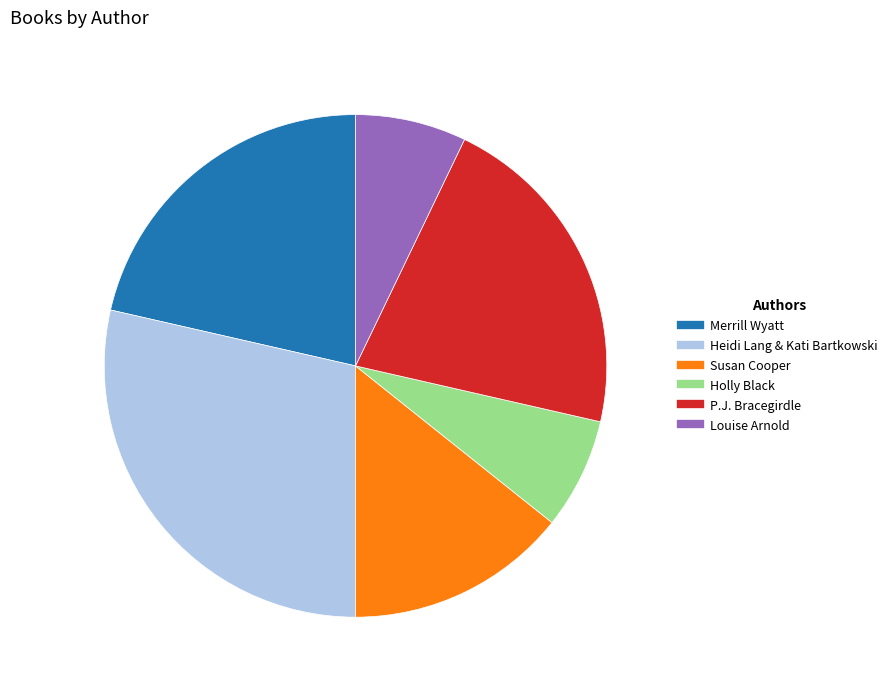

Do Louise Arnold and Heidi Lang & Kati Bartkowski together represent more than half of the pie?

No